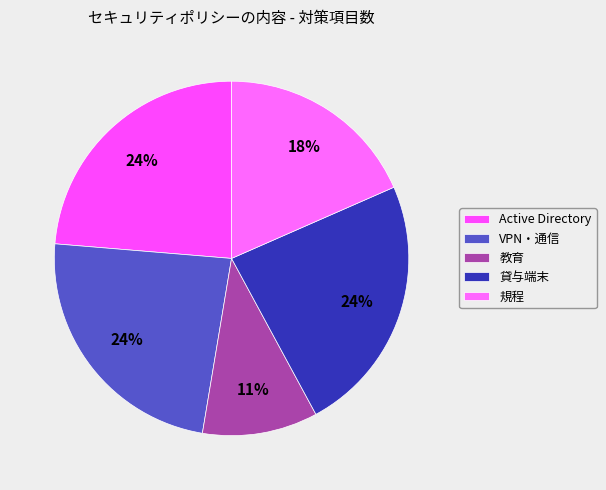

To the nearest percent, what is the difference between the 貸与端末 and 教育 slice percentages?

13%